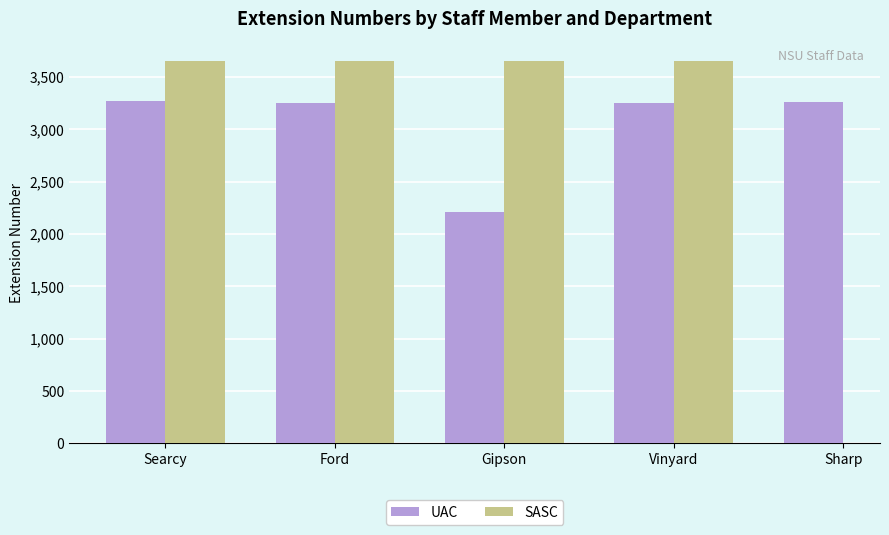

What is the maximum value shown in the chart?

3655.0